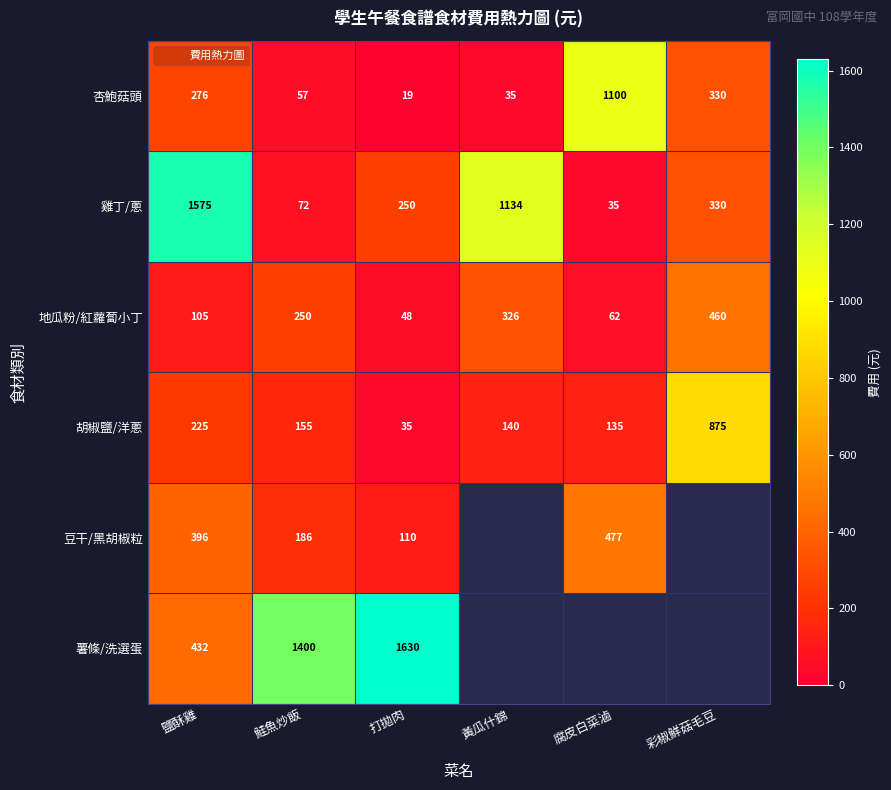

Which has a higher value, 黃瓜什錦 or 打拋肉?

黃瓜什錦